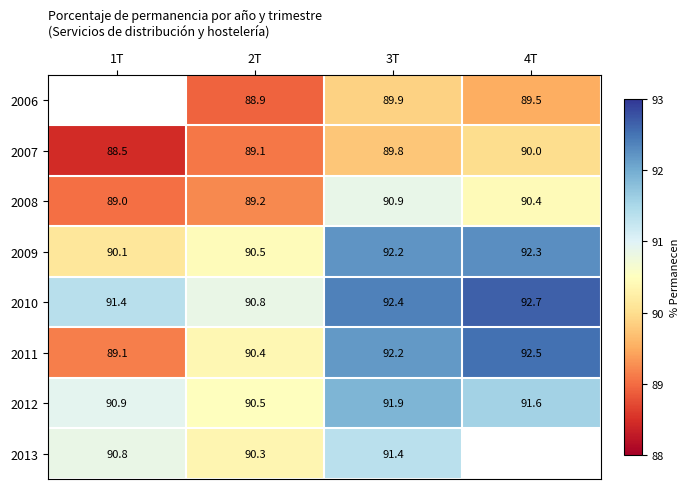

What is the highest value of the 2011 series?

92.5